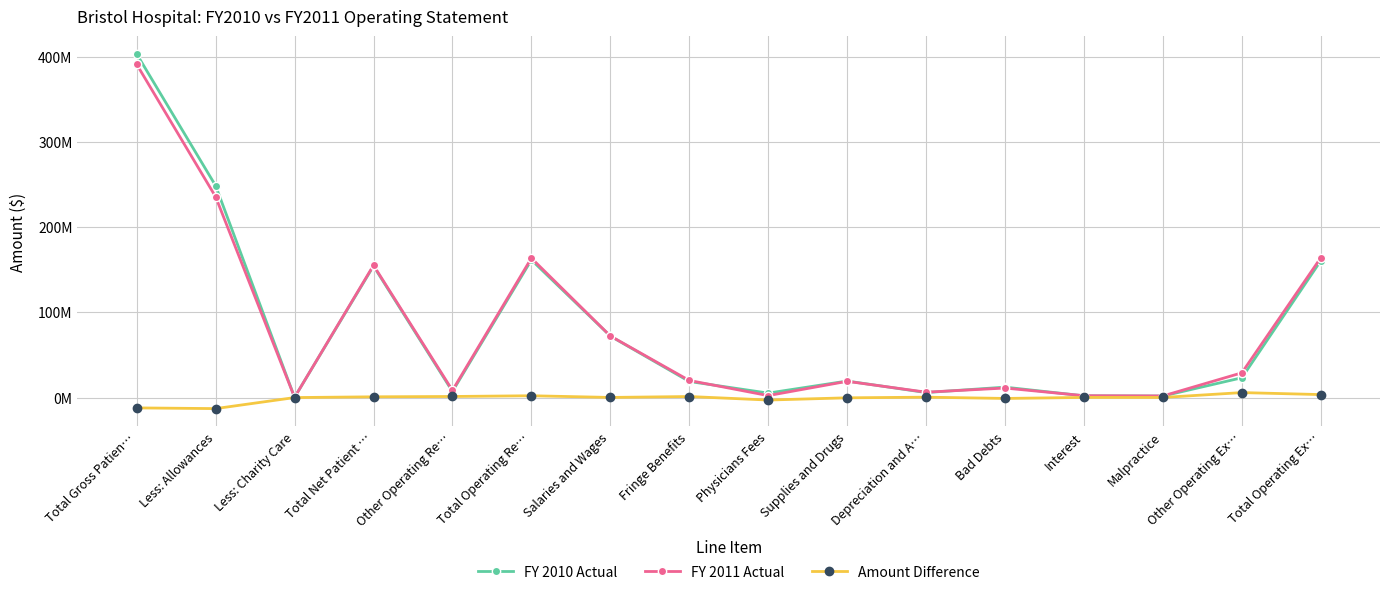

What is the difference between the highest and lowest values at Physicians Fees?

8135204